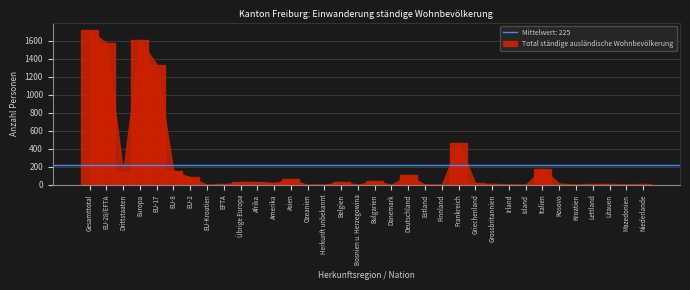

Which label corresponds to the largest value in the chart?

Gesamttotal